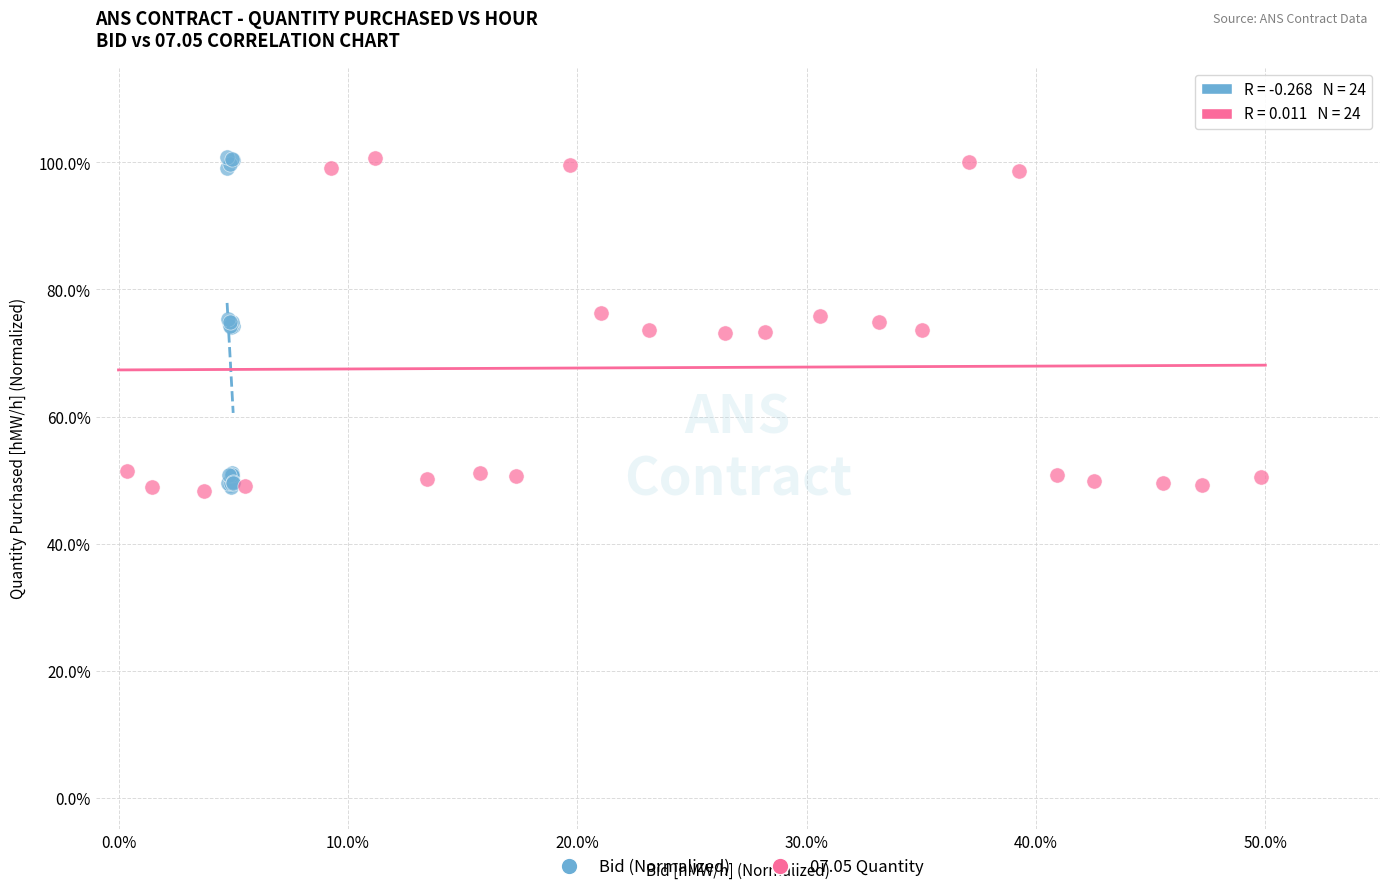

What are all the series names shown in the legend?

Bid (Normalized), 07.05 Quantity